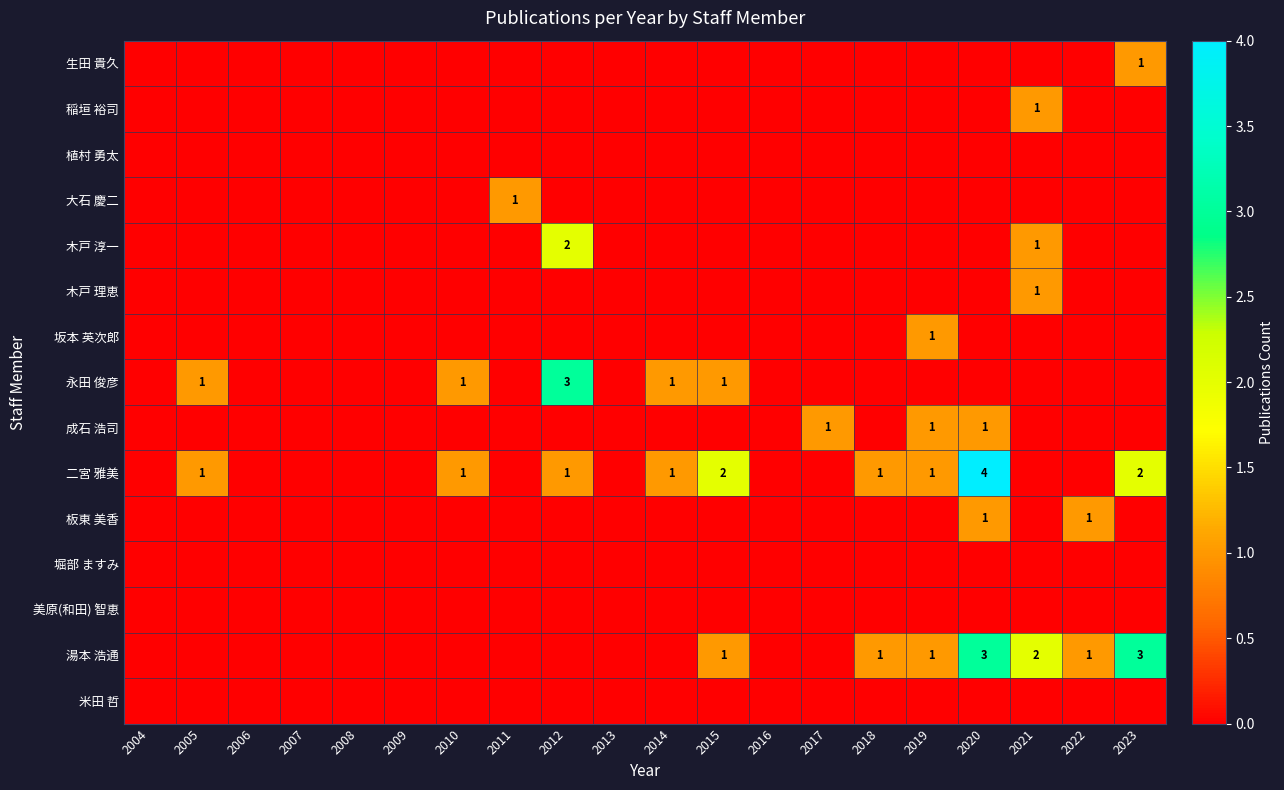

Is it true that 二宮 雅美 equals 0 at 2007?

True